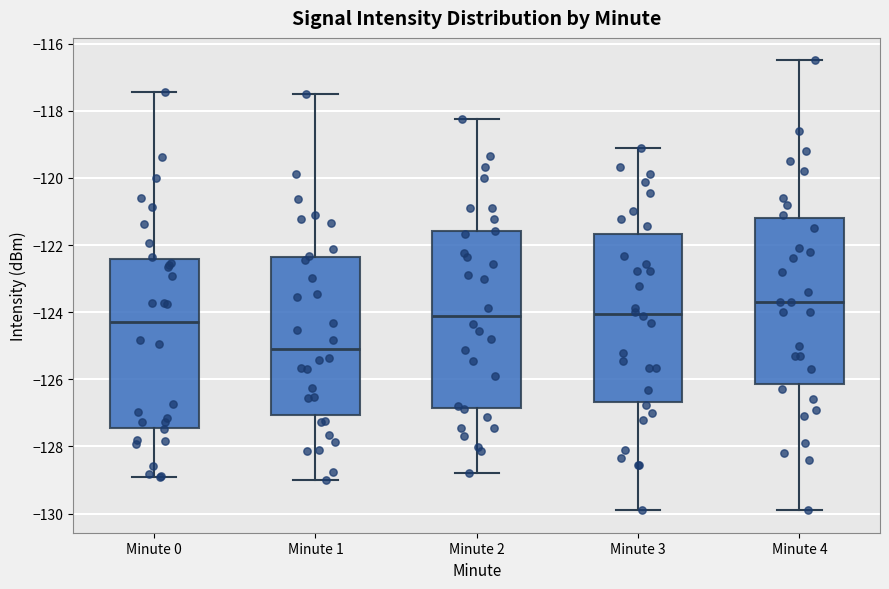

Which box is the tallest, from its lower edge to its upper edge?

Minute 2